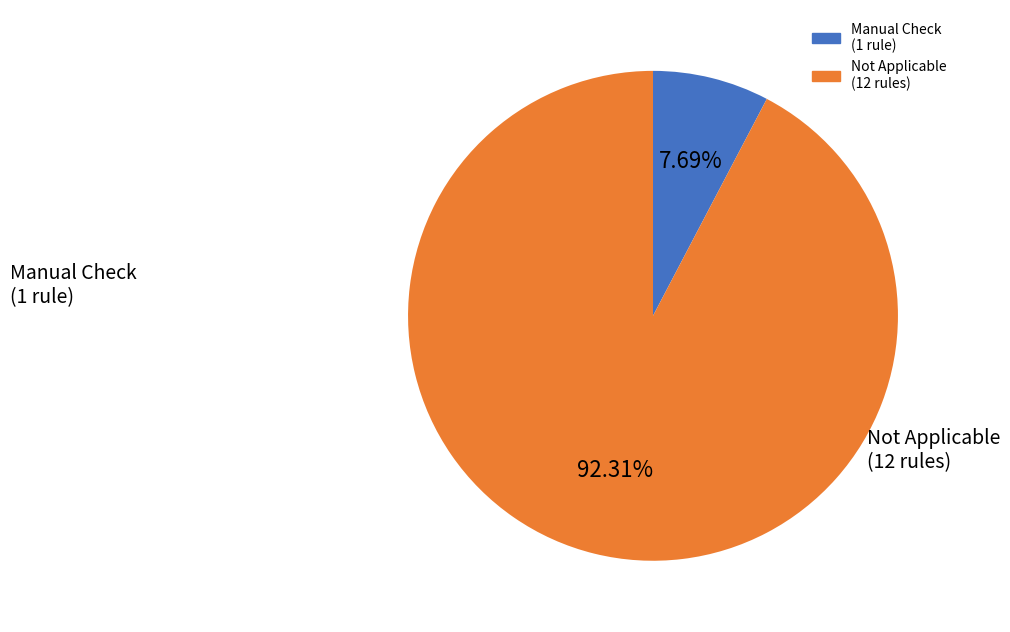

Is there a majority slice in this chart?

Yes